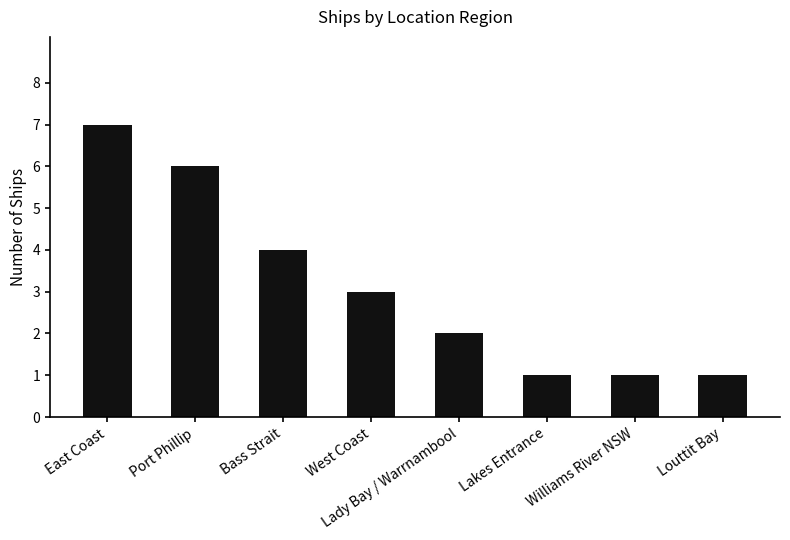

The chart shows a value of 1 at Lakes Entrance. True or false?

True